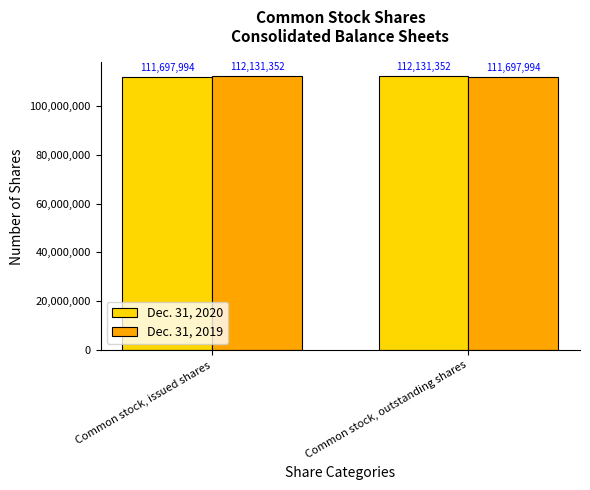

What is the difference between the highest and lowest values at Common stock, outstanding shares?

433358